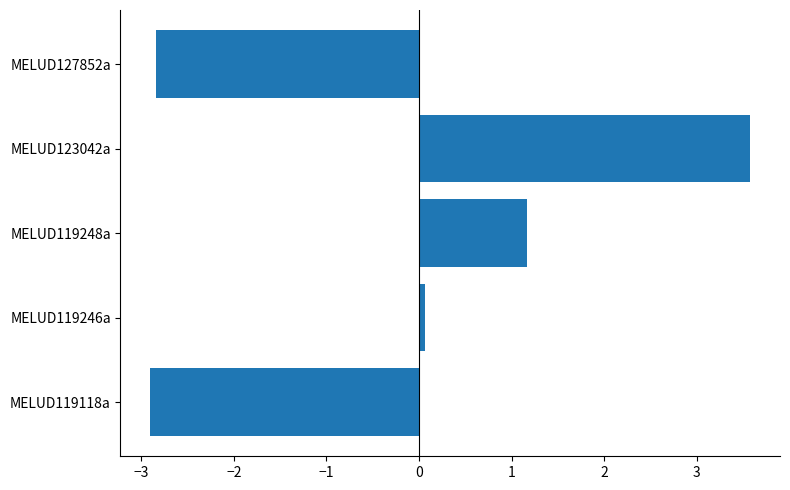

How many values are below 0?

2